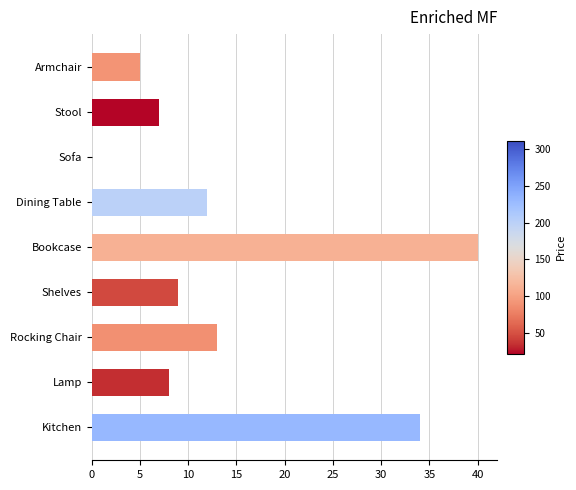

What is the sum of the values at Armchair and Sofa?

5